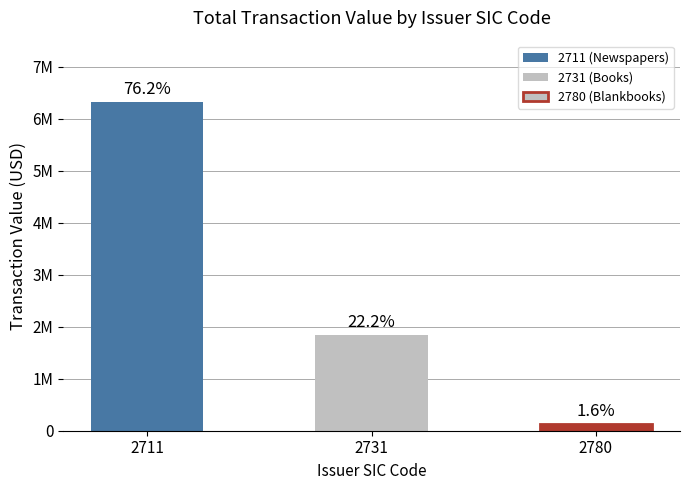

Are the bars horizontal?

No